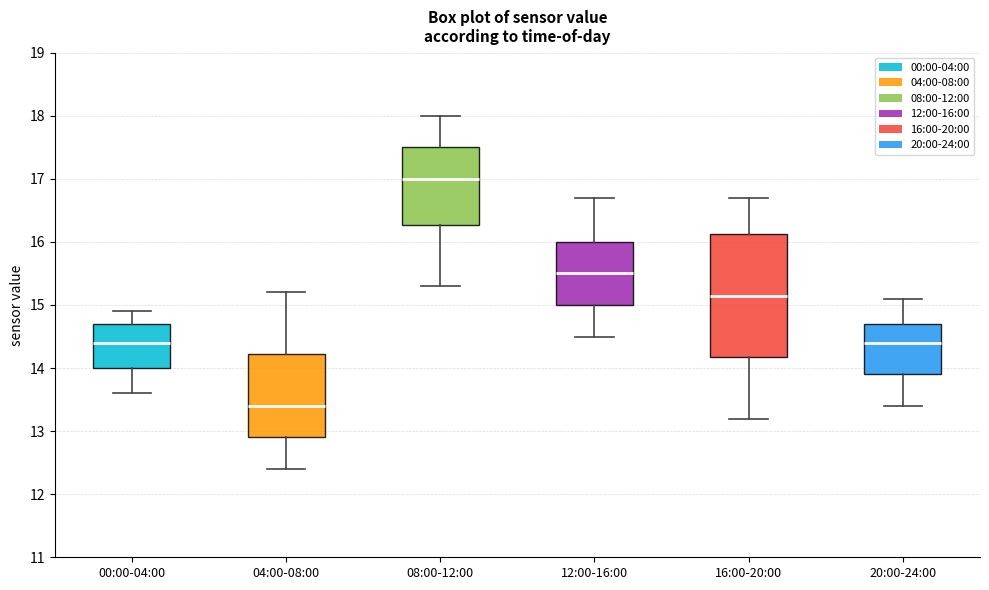

Reading left to right, read every box against the y-axis: the position of its median line, the range the box covers, and the ends of its whiskers. The values are not printed on the chart, so give them approximately, as read against the axis.

00:00-04:00: median 14.4, box 14.0 to 14.7, whiskers 13.6 to 14.9
04:00-08:00: median 13.4, box 12.9 to 14.2, whiskers 12.4 to 15.2
08:00-12:00: median 17.0, box 16.3 to 17.5, whiskers 15.3 to 18.0
12:00-16:00: median 15.5, box 15.0 to 16.0, whiskers 14.5 to 16.7
16:00-20:00: median 15.2, box 14.2 to 16.1, whiskers 13.2 to 16.7
20:00-24:00: median 14.4, box 13.9 to 14.7, whiskers 13.4 to 15.1